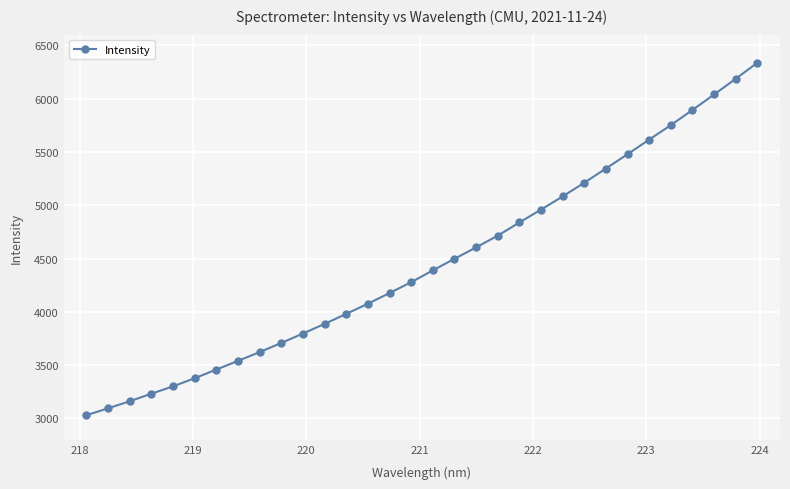

What is the value of the 27th point from the left?

5615.5